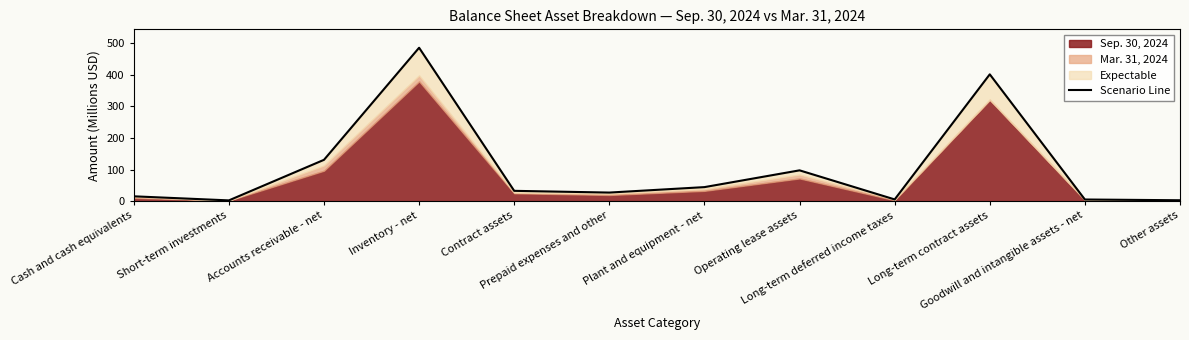

What is the change in value from Prepaid expenses and other to Long-term deferred income taxes?

-21.7